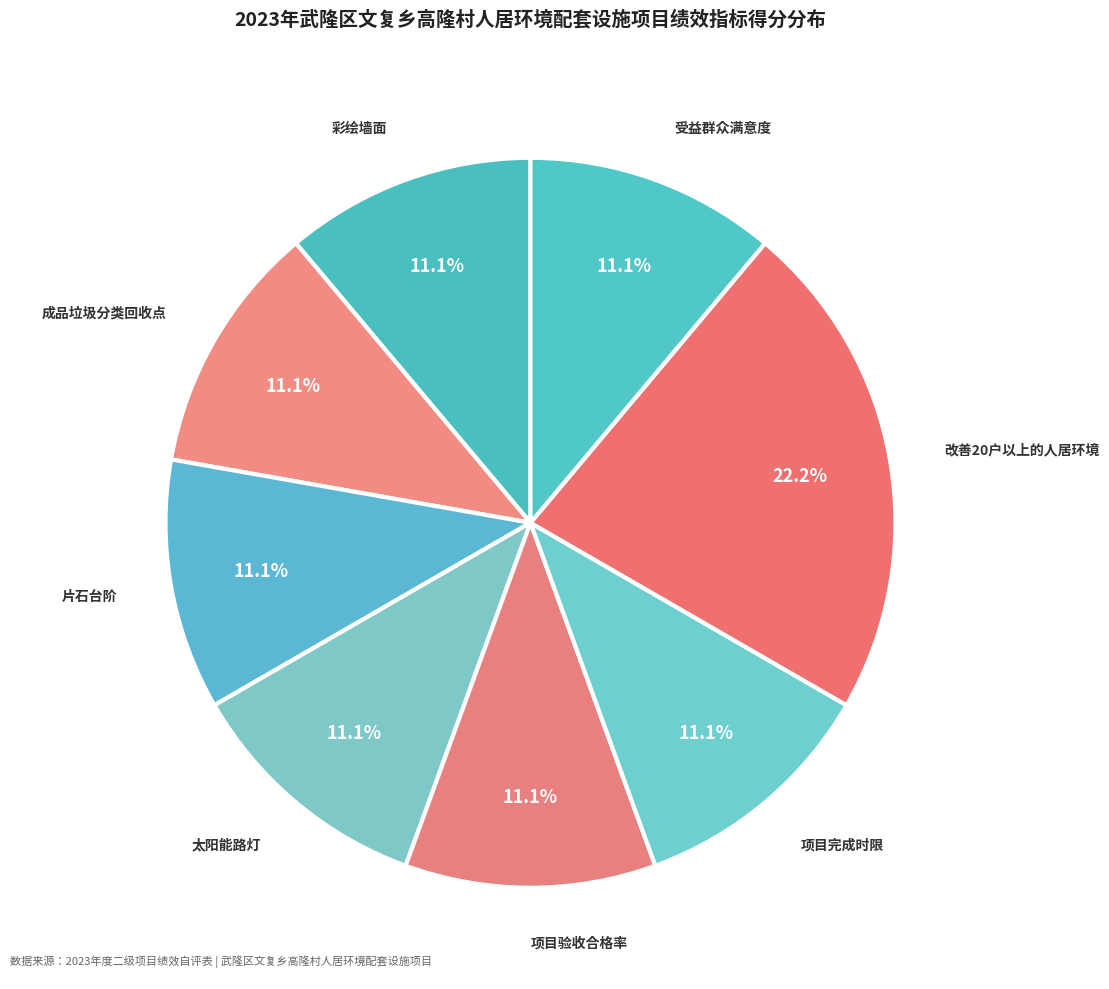

What is the ratio of the value at 受益群众满意度 to the value at 改善20户以上的人居环境?

0.5